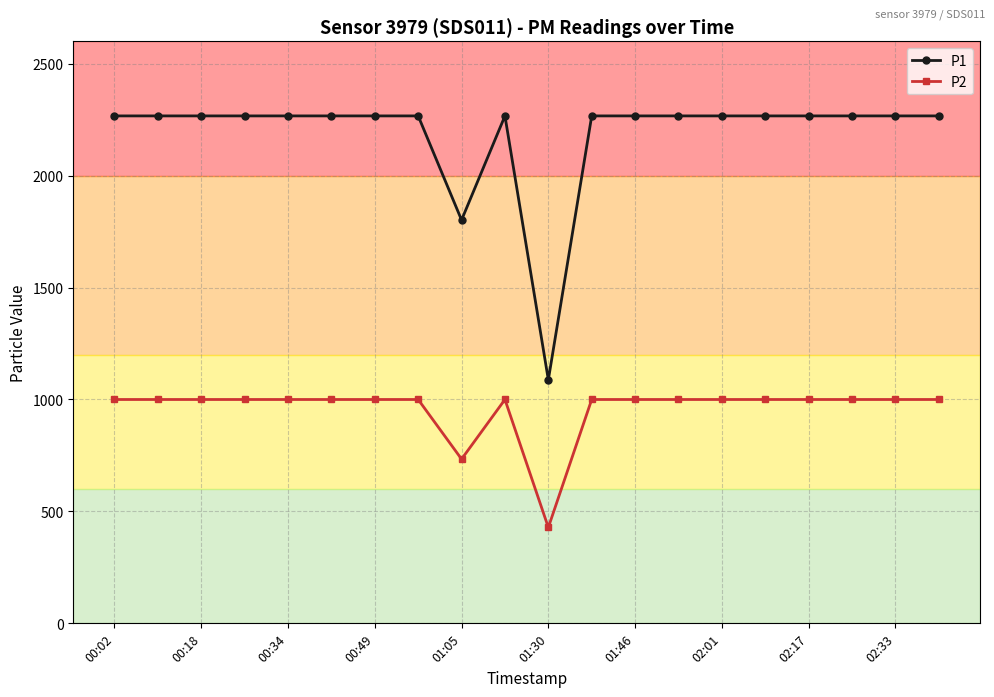

List the series in order of their peak value, highest first.

P1, P2